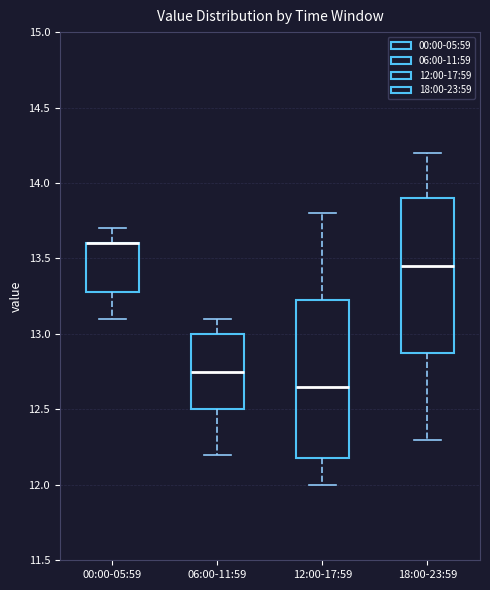

Reading left to right, transcribe this box plot: for each box, give where its median line is, the range the box spans, and where its two whiskers end, as read against the y-axis. The values are not printed on the chart, so give them approximately, as read against the axis.

00:00-05:59: median 13.60 (drawn on the box's upper edge), box 13.30 to 13.60, whiskers 13.10 to 13.70
06:00-11:59: median 12.75, box 12.50 to 13.00, whiskers 12.20 to 13.10
12:00-17:59: median 12.65, box 12.20 to 13.25, whiskers 12.00 to 13.80
18:00-23:59: median 13.45, box 12.90 to 13.90, whiskers 12.30 to 14.20